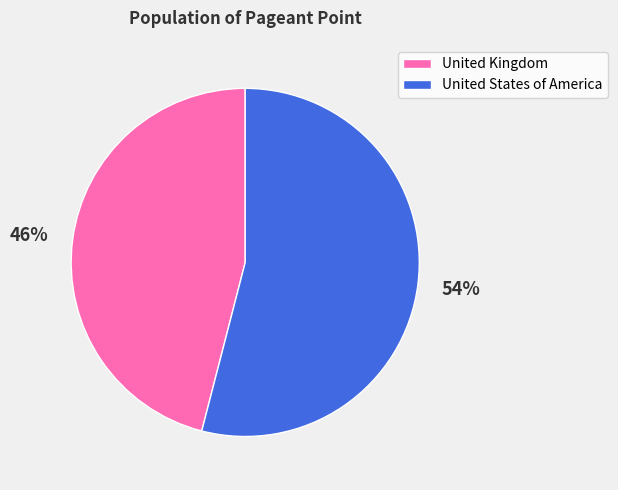

Count the number of slices in the pie.

2